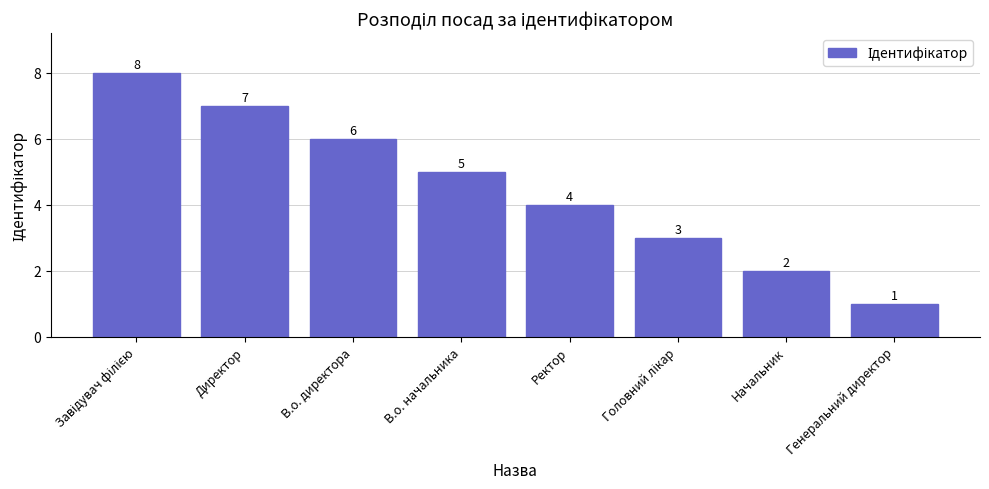

Which category has the lowest value across all series?

Генеральний директор